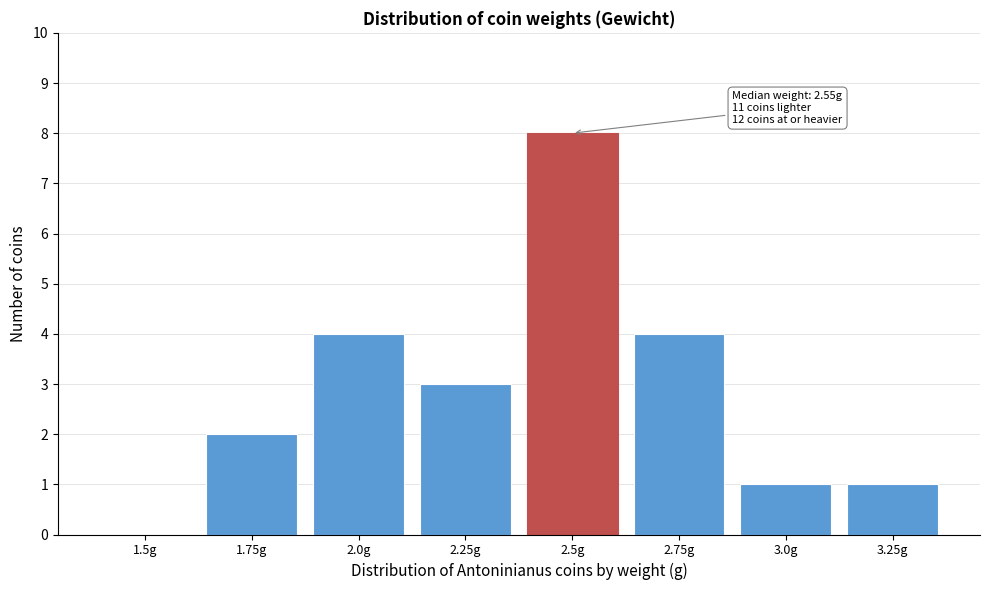

Reading left to right, extract all data points from this chart.

1.5g=0	1.75g=2	2.0g=4	2.25g=3	2.5g=8	2.75g=4	3.0g=1	3.25g=1